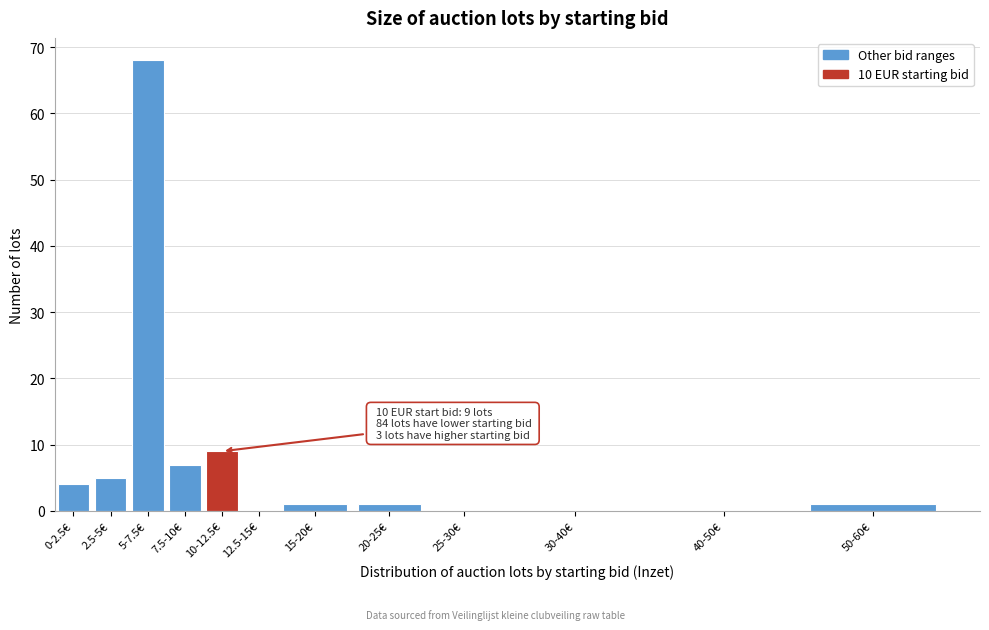

Reading left to right, what are all the values shown in this chart?

0-2.5€=4	2.5-5€=5	5-7.5€=68	7.5-10€=7	10-12.5€=9	12.5-15€=0	15-20€=1	20-25€=1	25-30€=0	30-40€=0	40-50€=0	50-60€=1